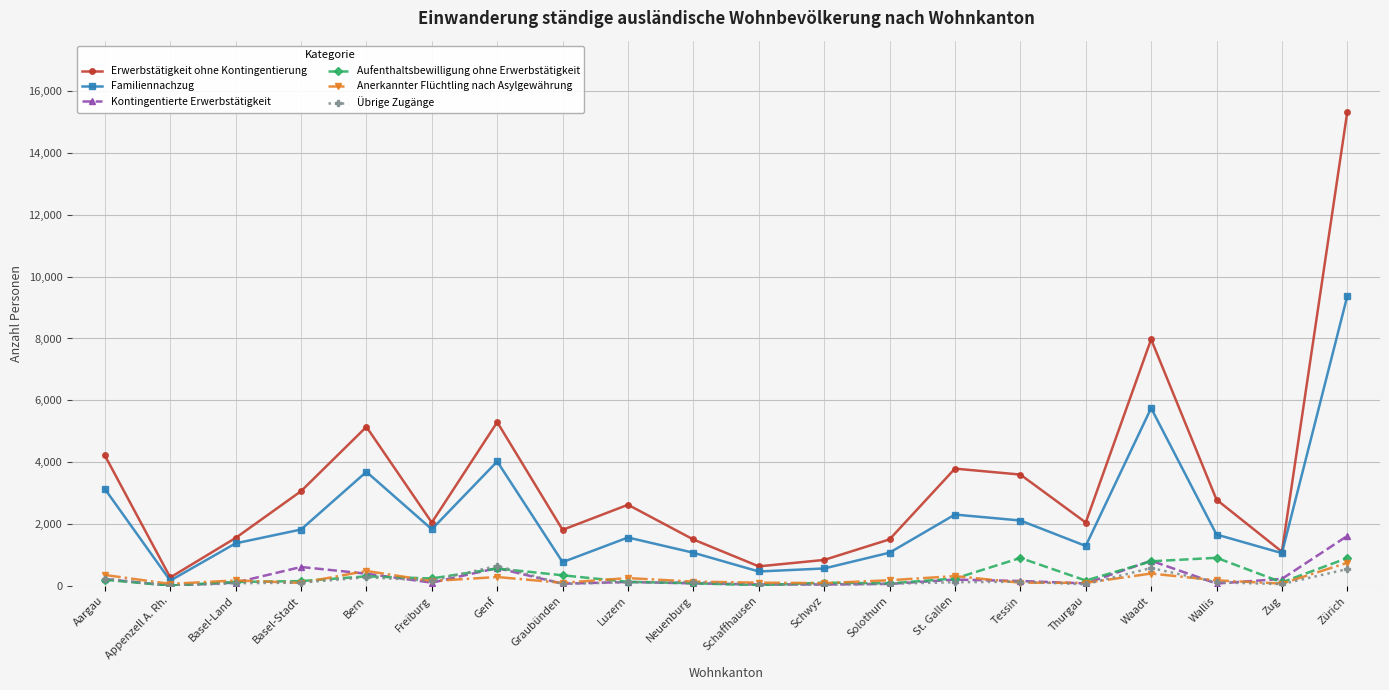

Does the chart have visible grid lines?

Yes